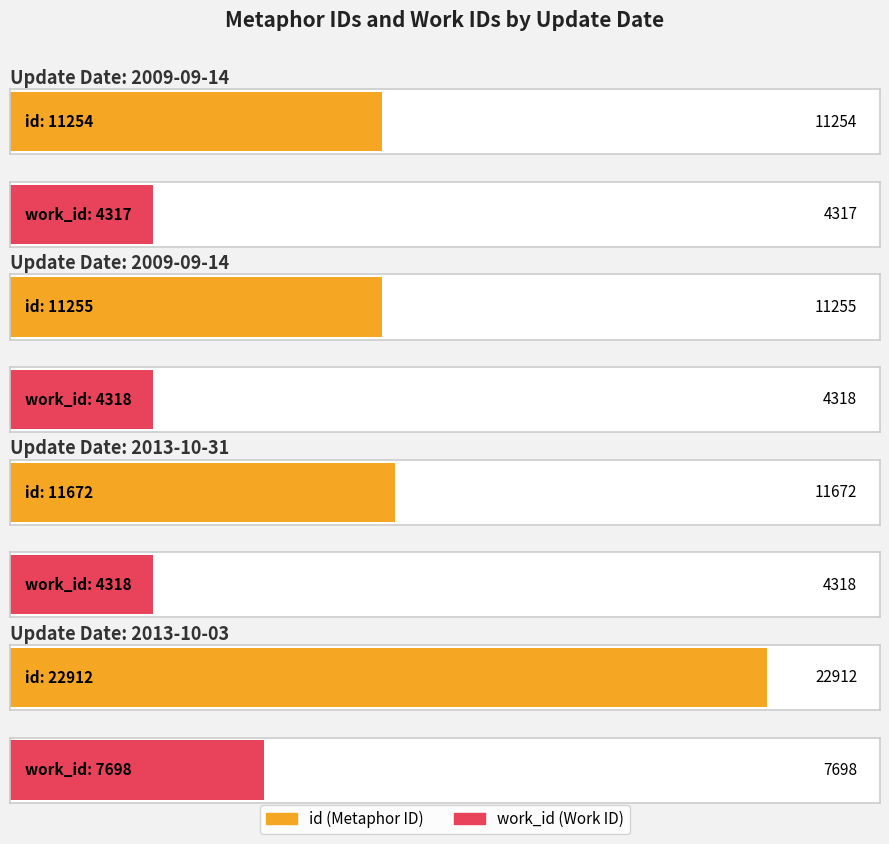

How many groups of bars are there?

4